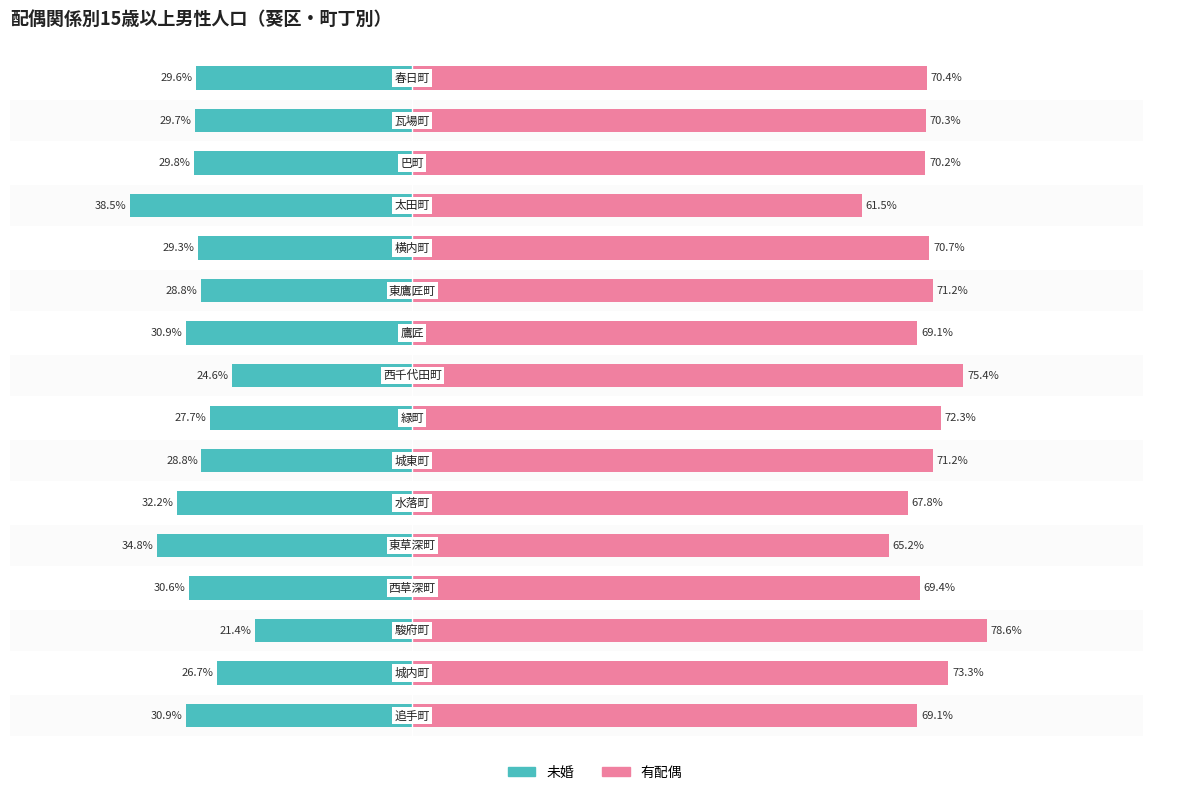

What is the value of the 有配偶 bar at the 5th from the left?

65.2